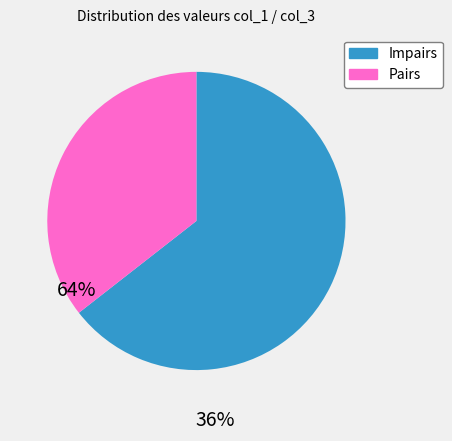

Count the number of slices in the pie.

2